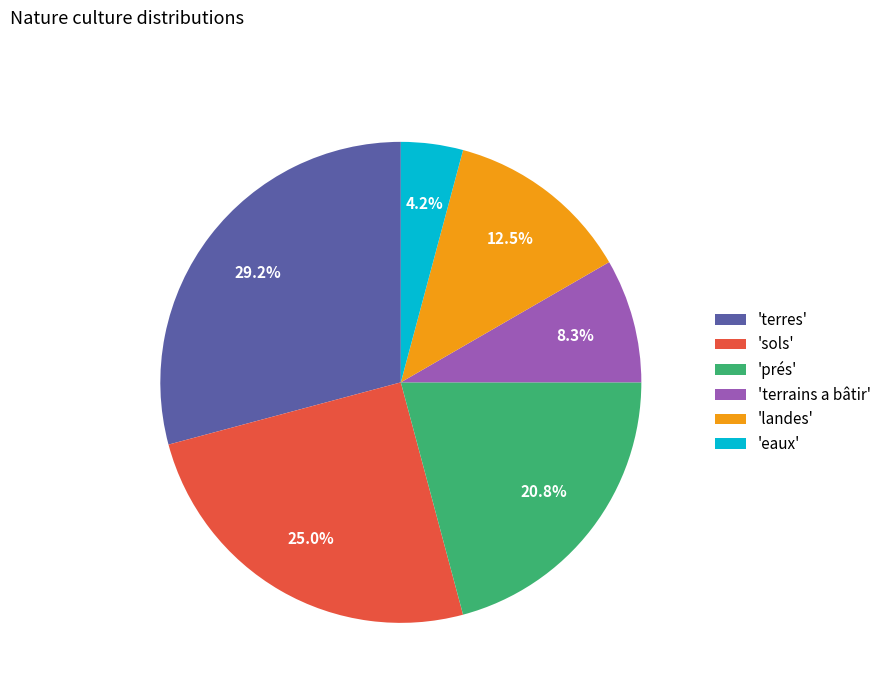

Does 'eaux' account for over 50% of the chart?

No